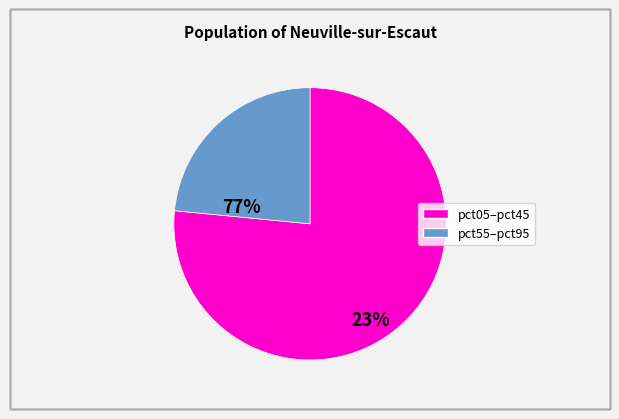

Is there any slice that represents more than half of the pie?

Yes